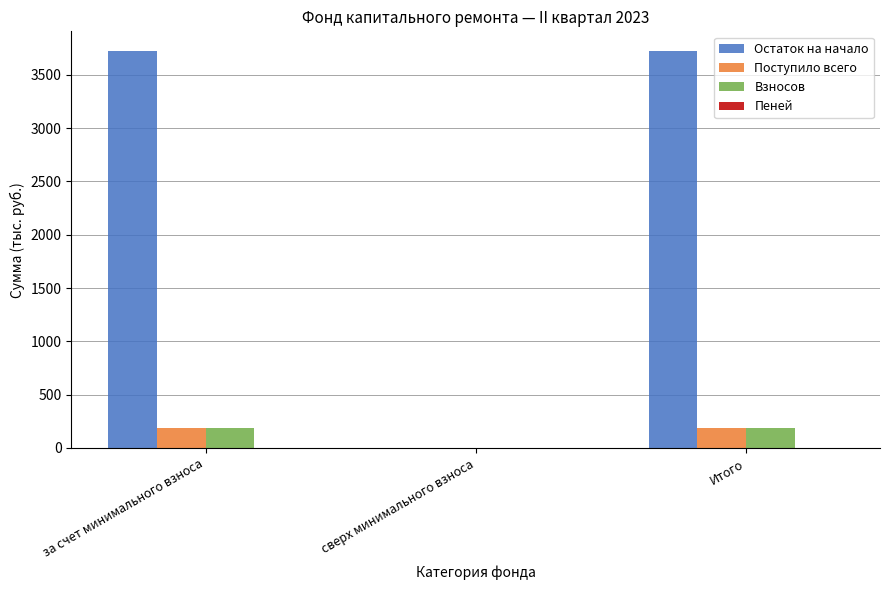

True or false: Взносов has a value of 0.0 at сверх минимального взноса.

True